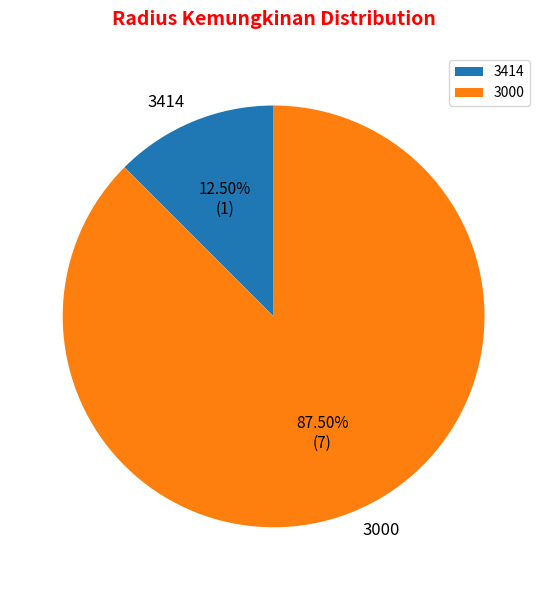

Combined, do 3000 and 3414 account for over 50%?

Yes